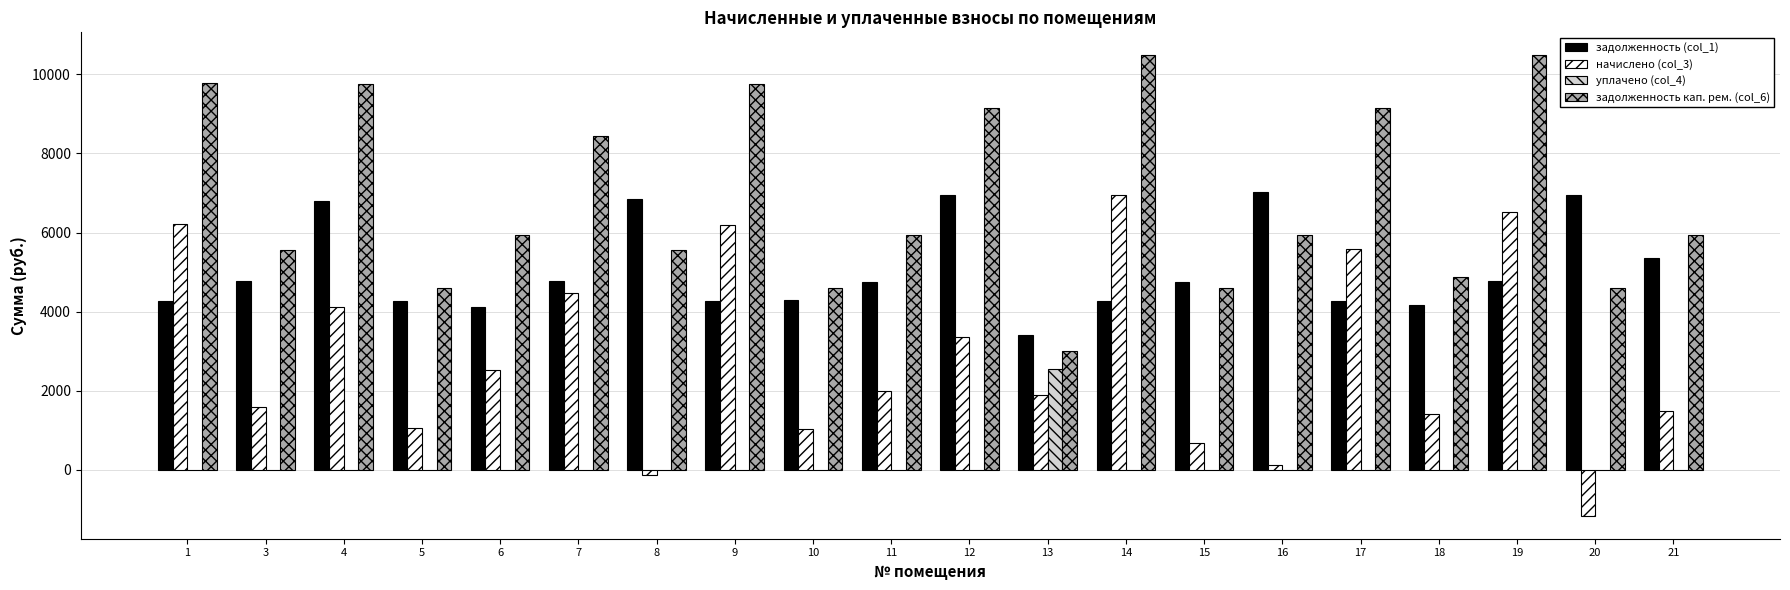

What value does the начислено (col_3) series have at 3?

1599.5